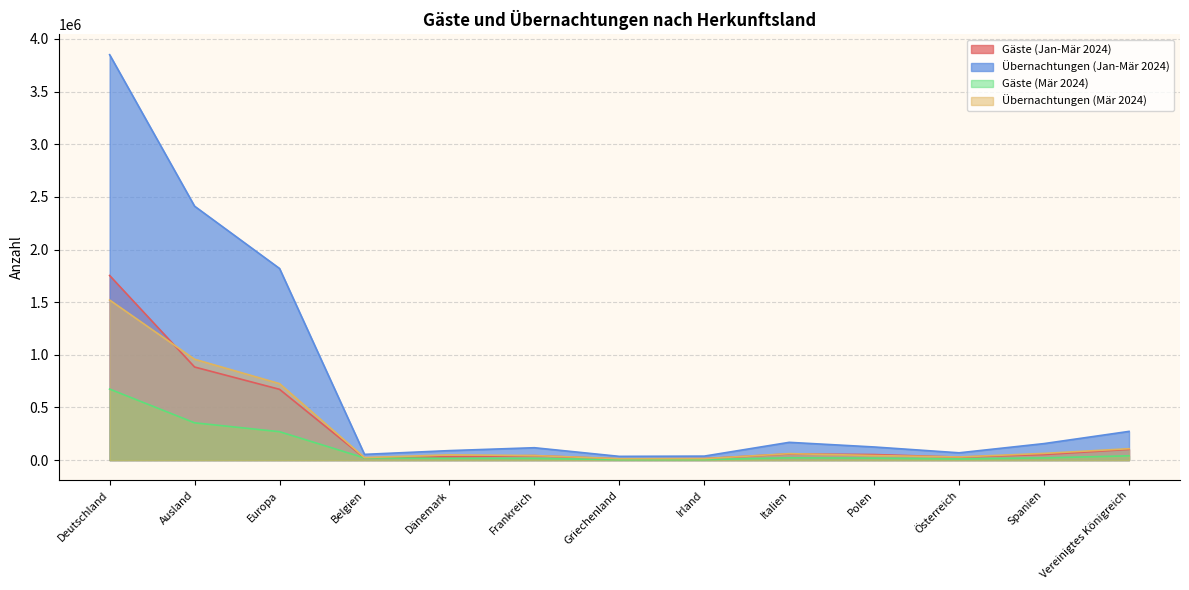

Which has a higher value, Ausland or Irland?

Ausland